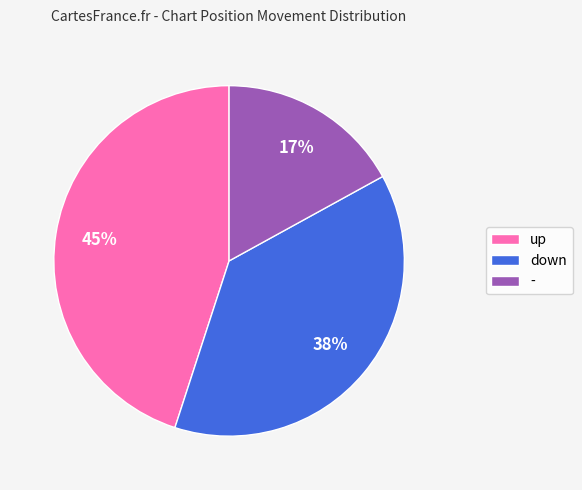

What is the smallest slice in the pie chart?

-